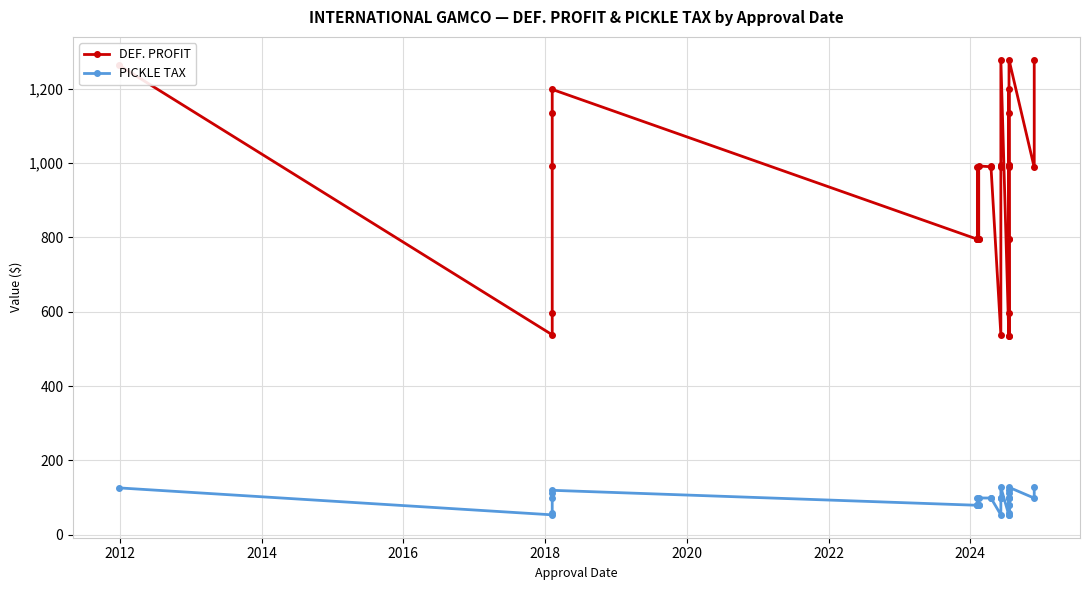

True or false: PICKLE TAX and DEF. PROFIT cross at least once.

False